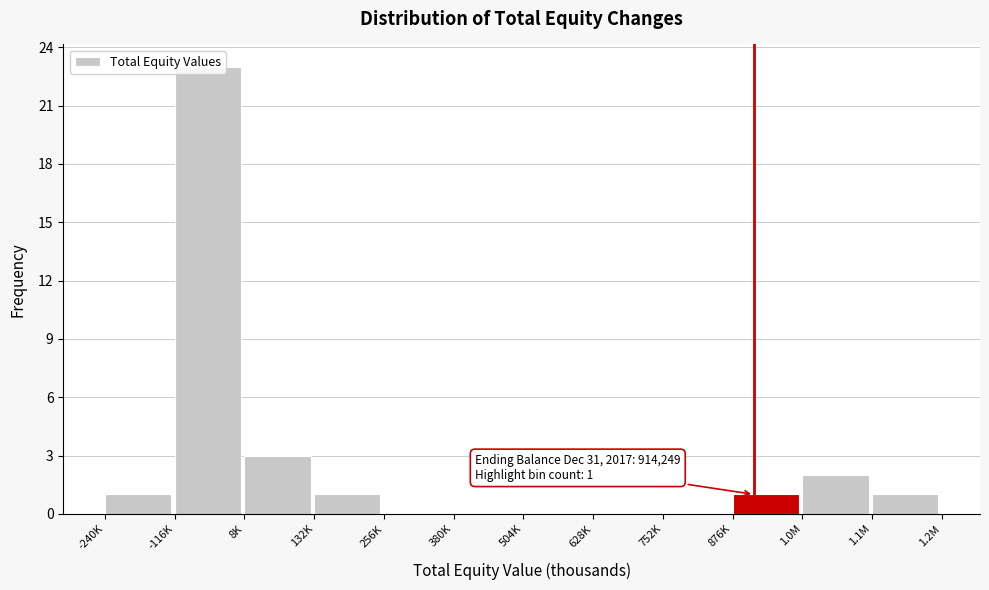

What is the sum of all values?

32